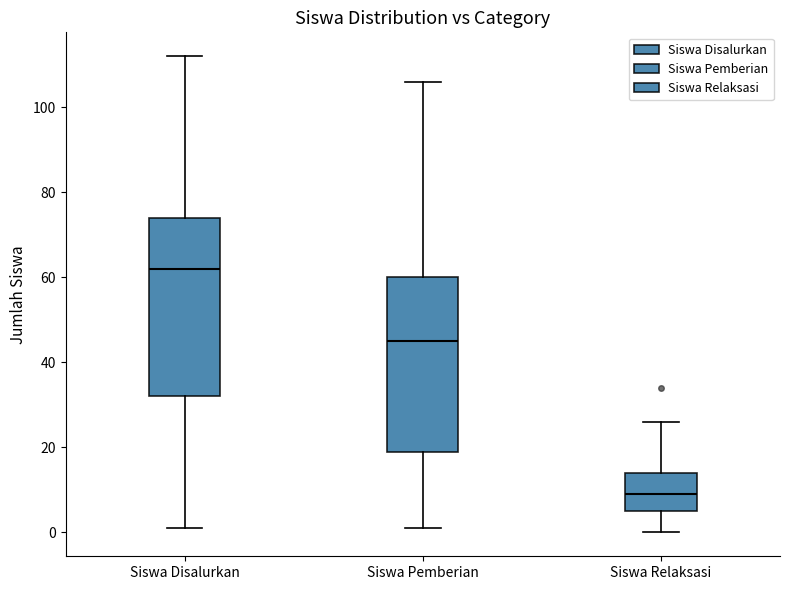

Reading left to right, read every box against the y-axis: the position of its median line, the range the box covers, and the ends of its whiskers. The values are not printed on the chart, so give them approximately, as read against the axis.

Siswa Disalurkan: median 62, box 32 to 74, whiskers 2 to 112
Siswa Pemberian: median 46, box 20 to 60, whiskers 2 to 106
Siswa Relaksasi: median 10, box 6 to 14, whiskers 0 to 26